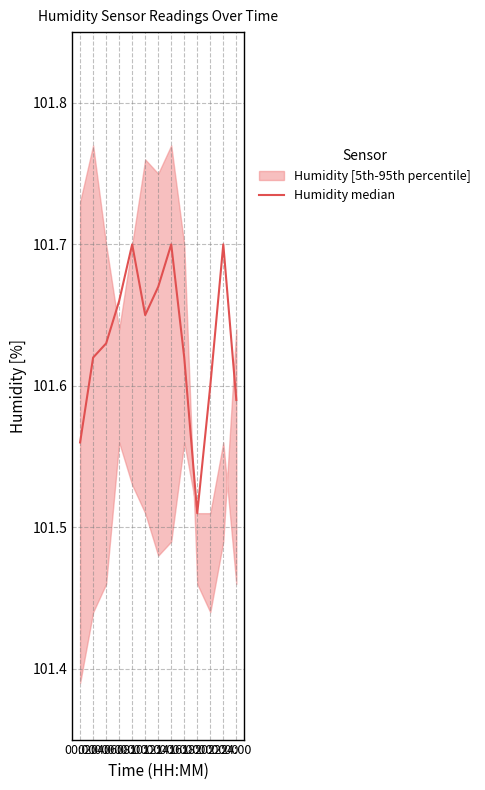

Approximately how many times larger is the value at 04:00 compared to 20:00?

1.0